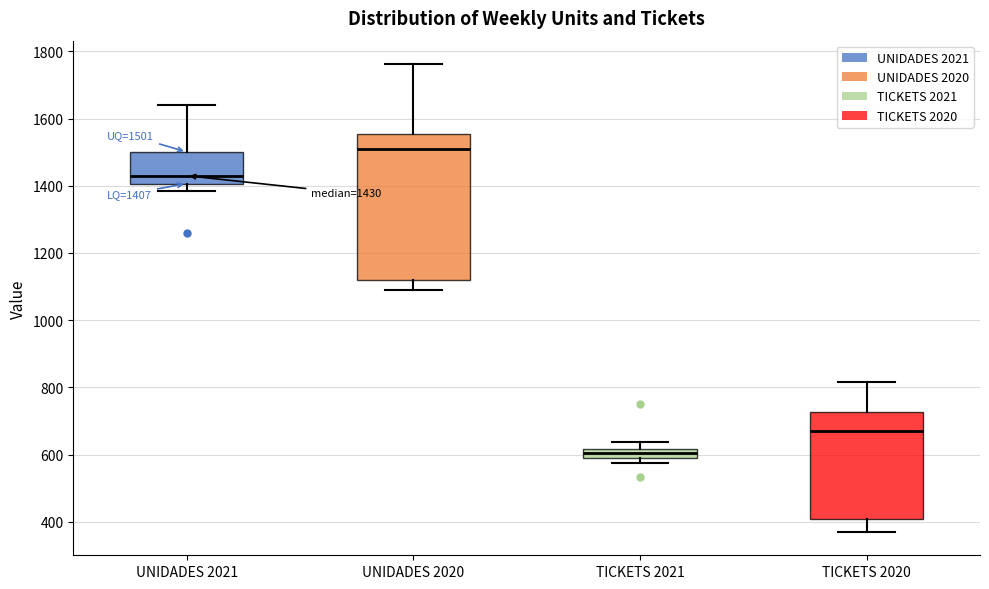

Which box is the tallest, from its lower edge to its upper edge?

UNIDADES 2020